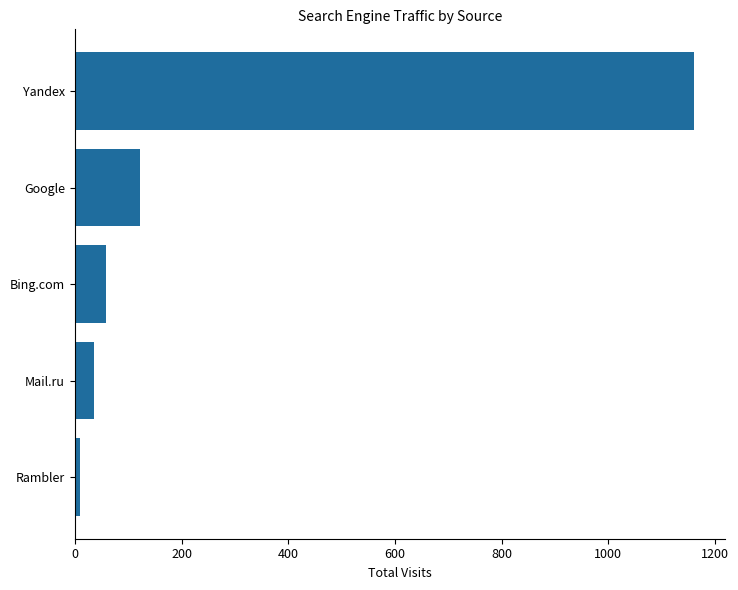

Rank the categories by value from lowest to highest.

Rambler, Mail.ru, Bing.com, Google, Yandex